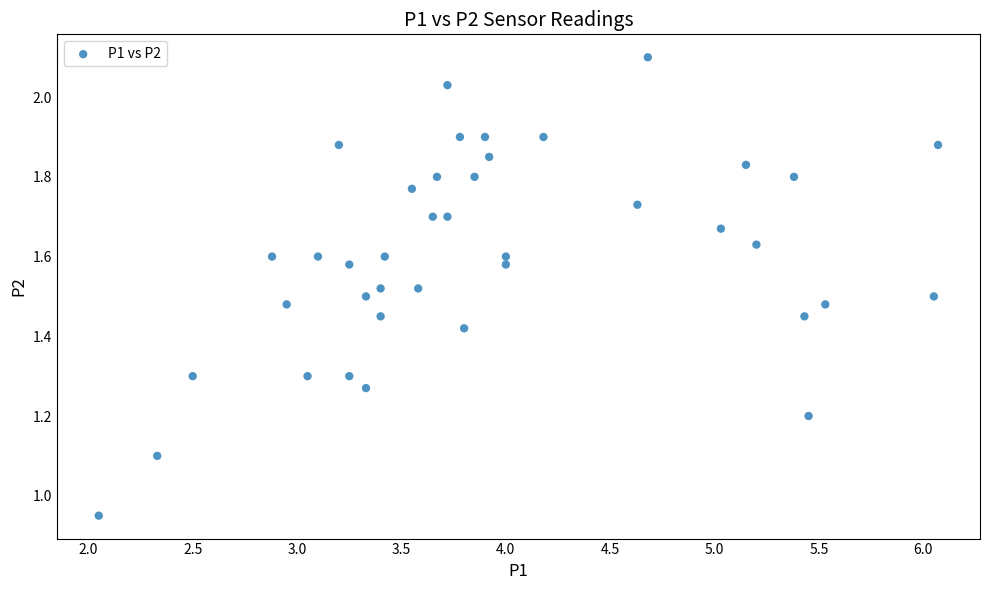

What is the range of X values (max minus min)?

4.0